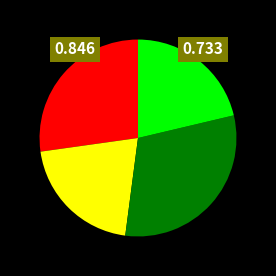

Is there any slice that represents more than half of the pie?

No